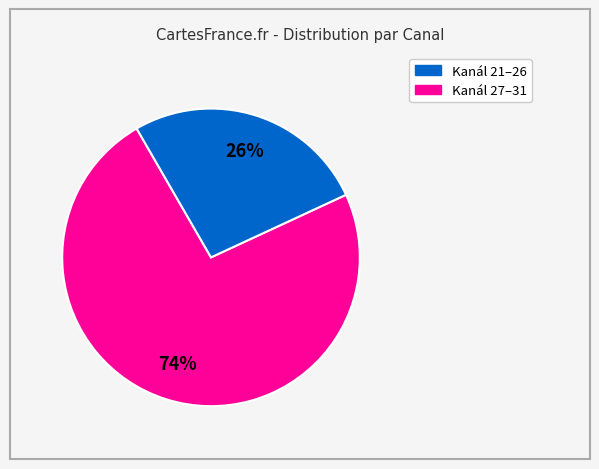

How many slices are in this pie chart?

2